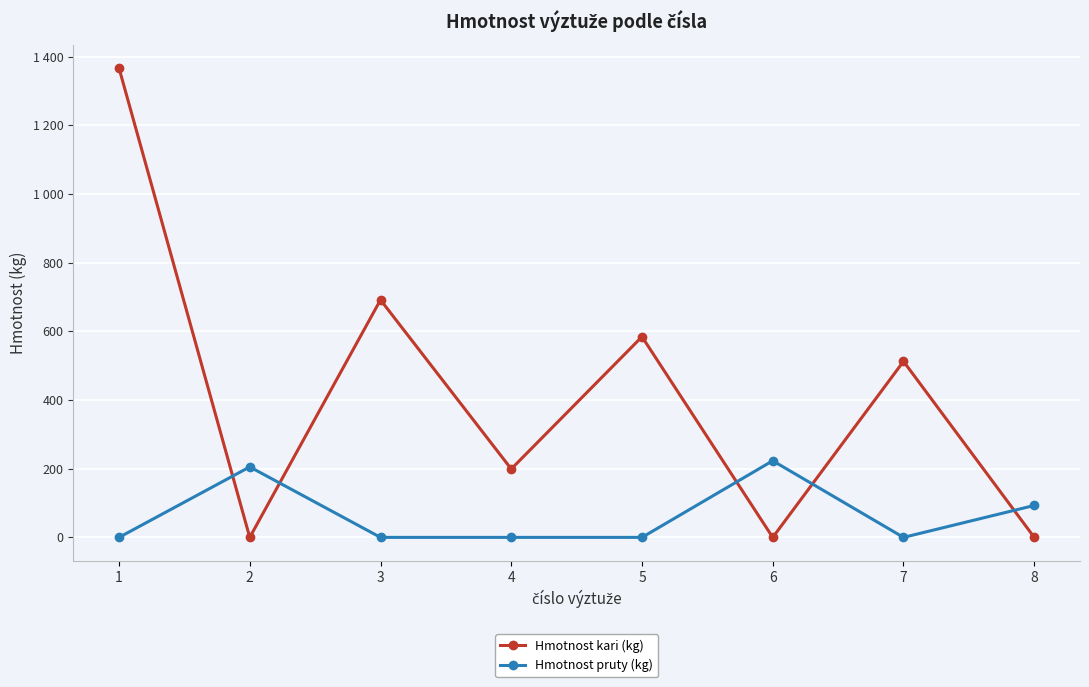

What are all the series names shown in the legend?

Hmotnost kari (kg), Hmotnost pruty (kg)